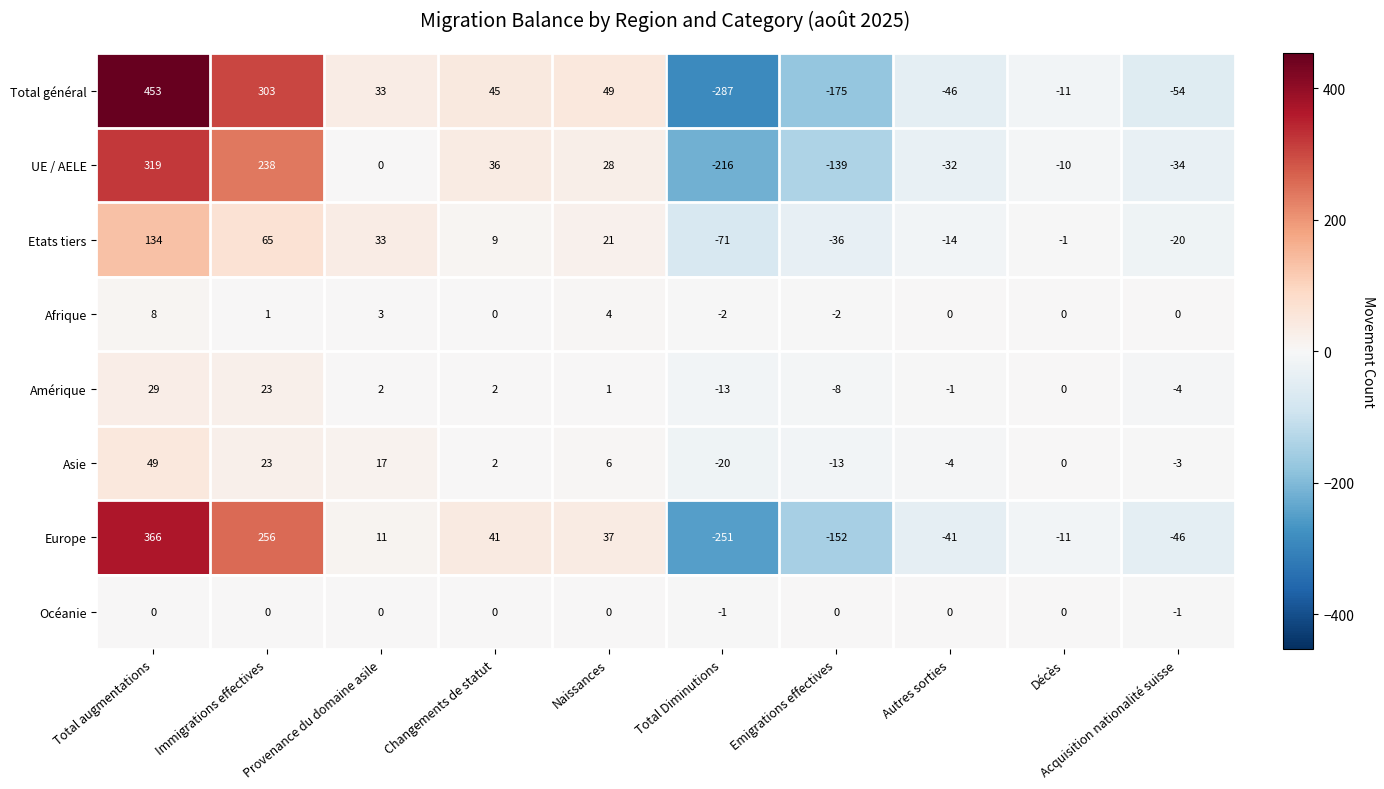

True or false: UE / AELE has a value of 61 at Changements de statut.

False